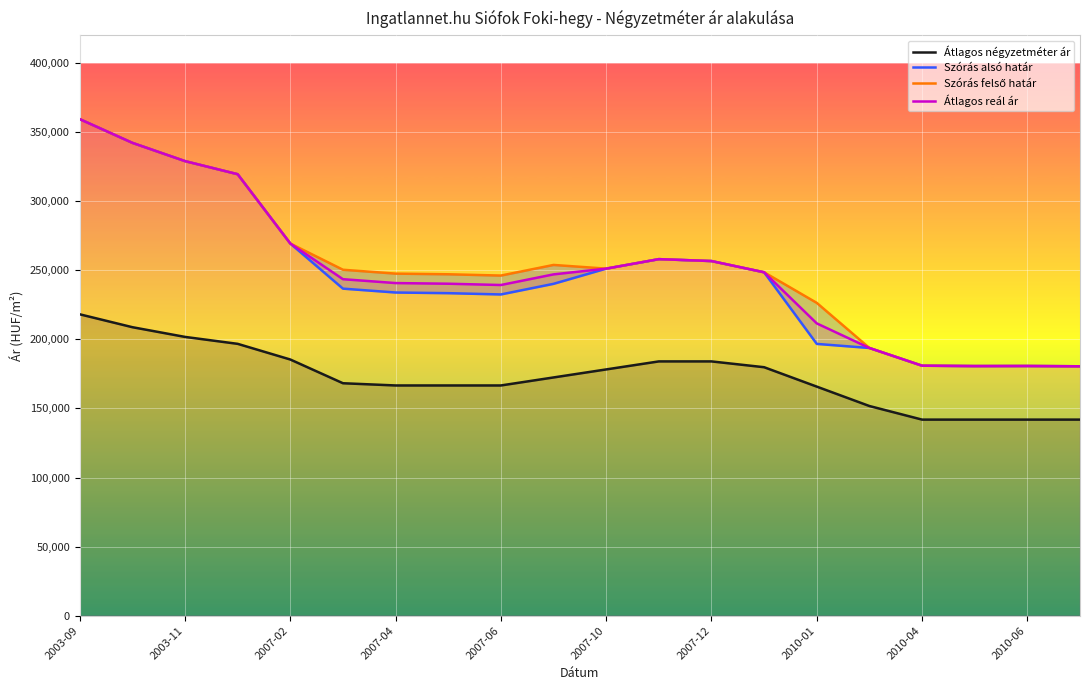

The Szórás felső határ series shows 440175 at 11. True or false?

False